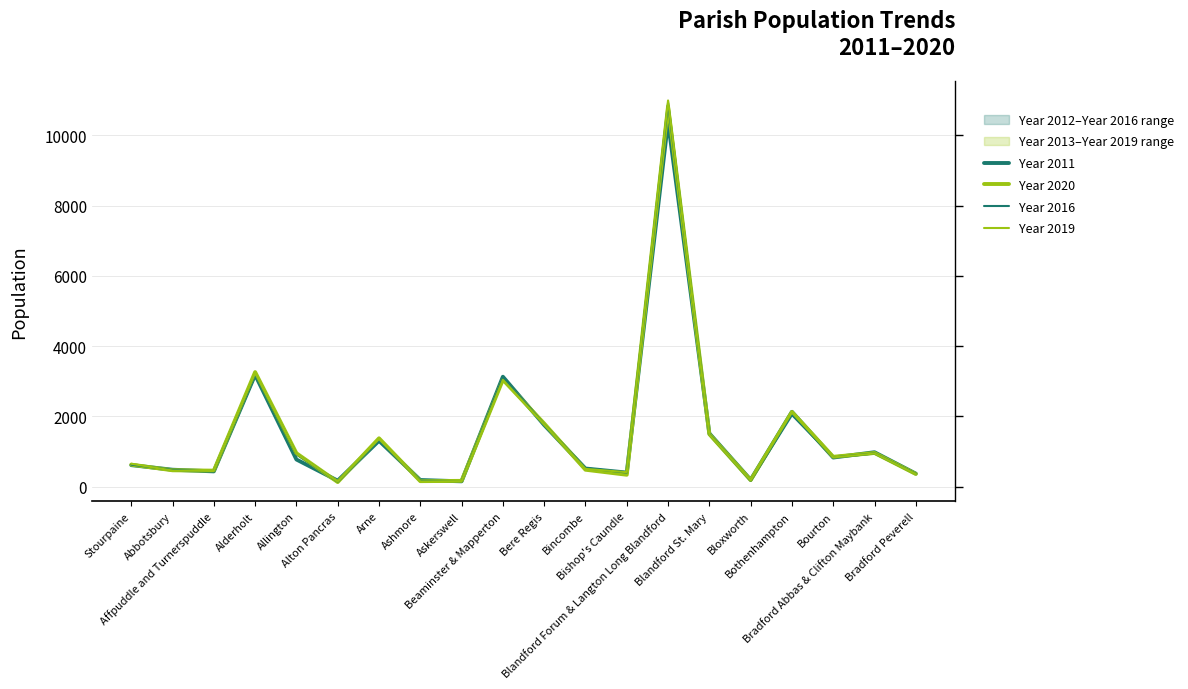

Is it true that Year 2016 equals 479 at Abbotsbury?

True